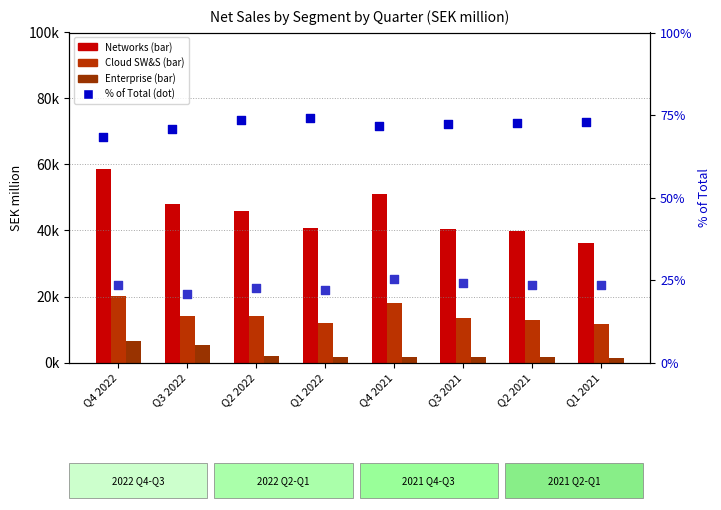

What is the total value across all series at Q2 2022?

61968.0